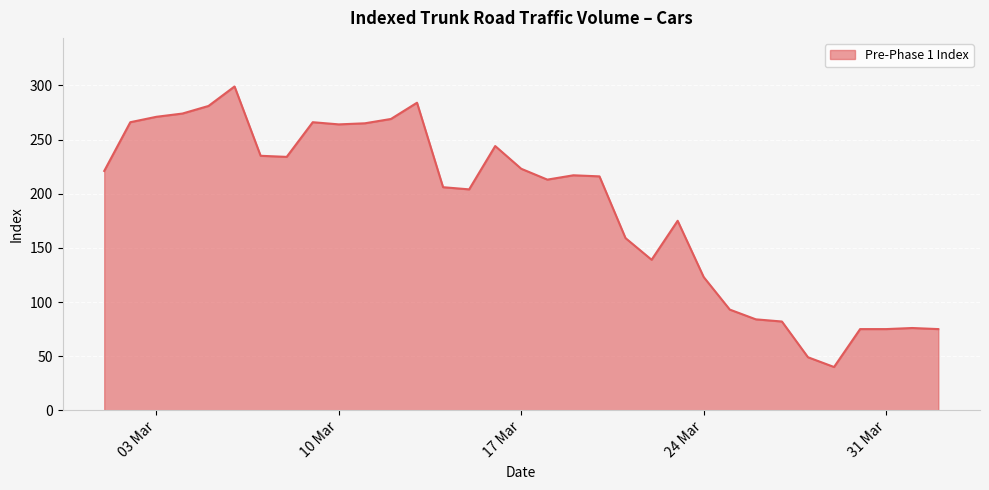

What is the smallest value displayed?

40